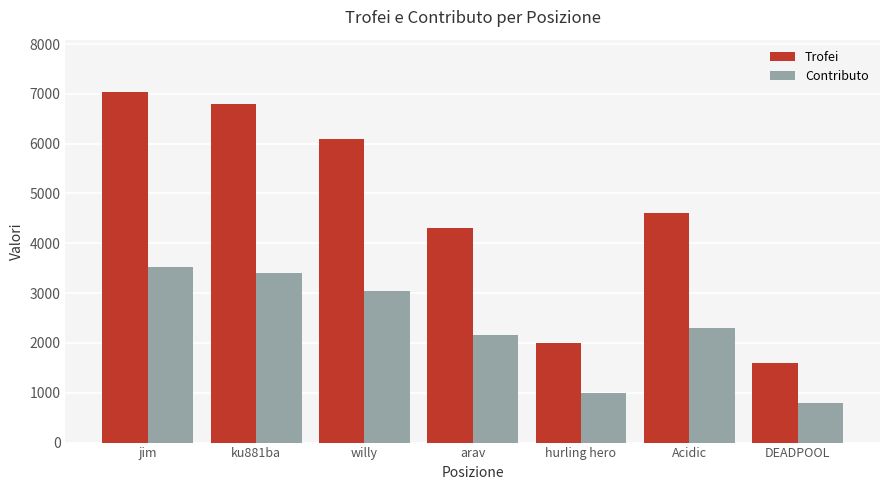

Does the chart contain stacked bars?

No